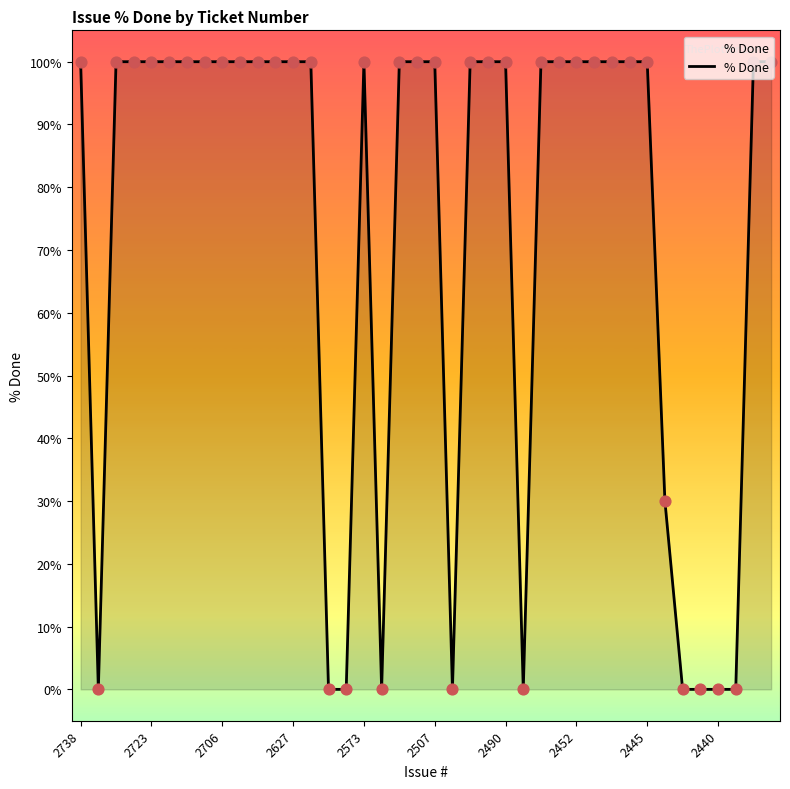

What is the greatest value displayed?

100